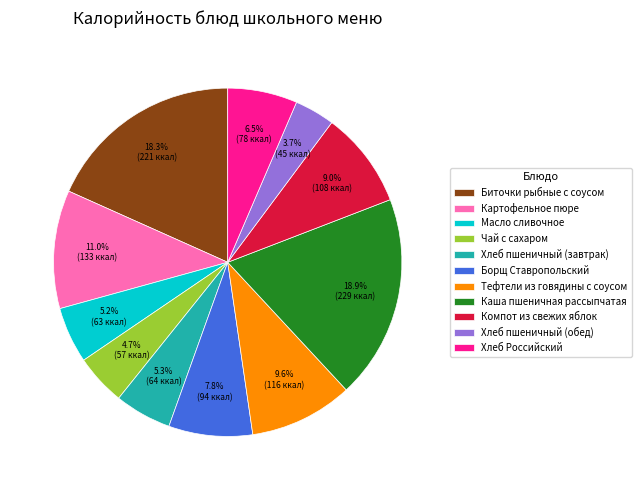

Which has a higher value, Картофельное пюре or Чай с сахаром?

Картофельное пюре